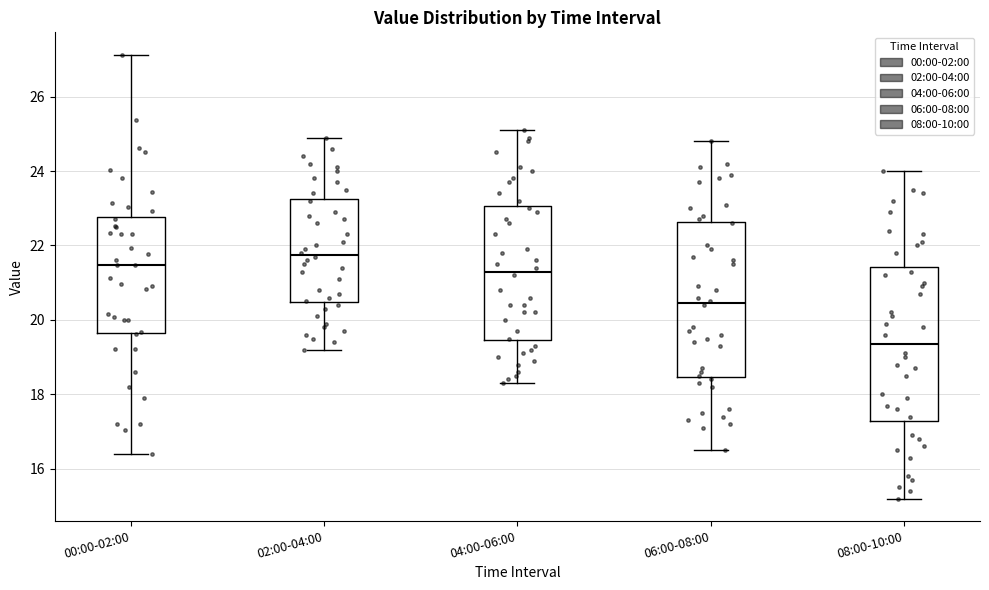

Reading left to right, read every box against the y-axis: the position of its median line, the range the box covers, and the ends of its whiskers. The values are not printed on the chart, so give them approximately, as read against the axis.

00:00-02:00: median 21.4, box 19.6 to 22.8, whiskers 16.4 to 27.2
02:00-04:00: median 21.8, box 20.4 to 23.2, whiskers 19.2 to 25.0
04:00-06:00: median 21.4, box 19.4 to 23.0, whiskers 18.4 to 25.2
06:00-08:00: median 20.4, box 18.4 to 22.6, whiskers 16.6 to 24.8
08:00-10:00: median 19.4, box 17.2 to 21.4, whiskers 15.2 to 24.0